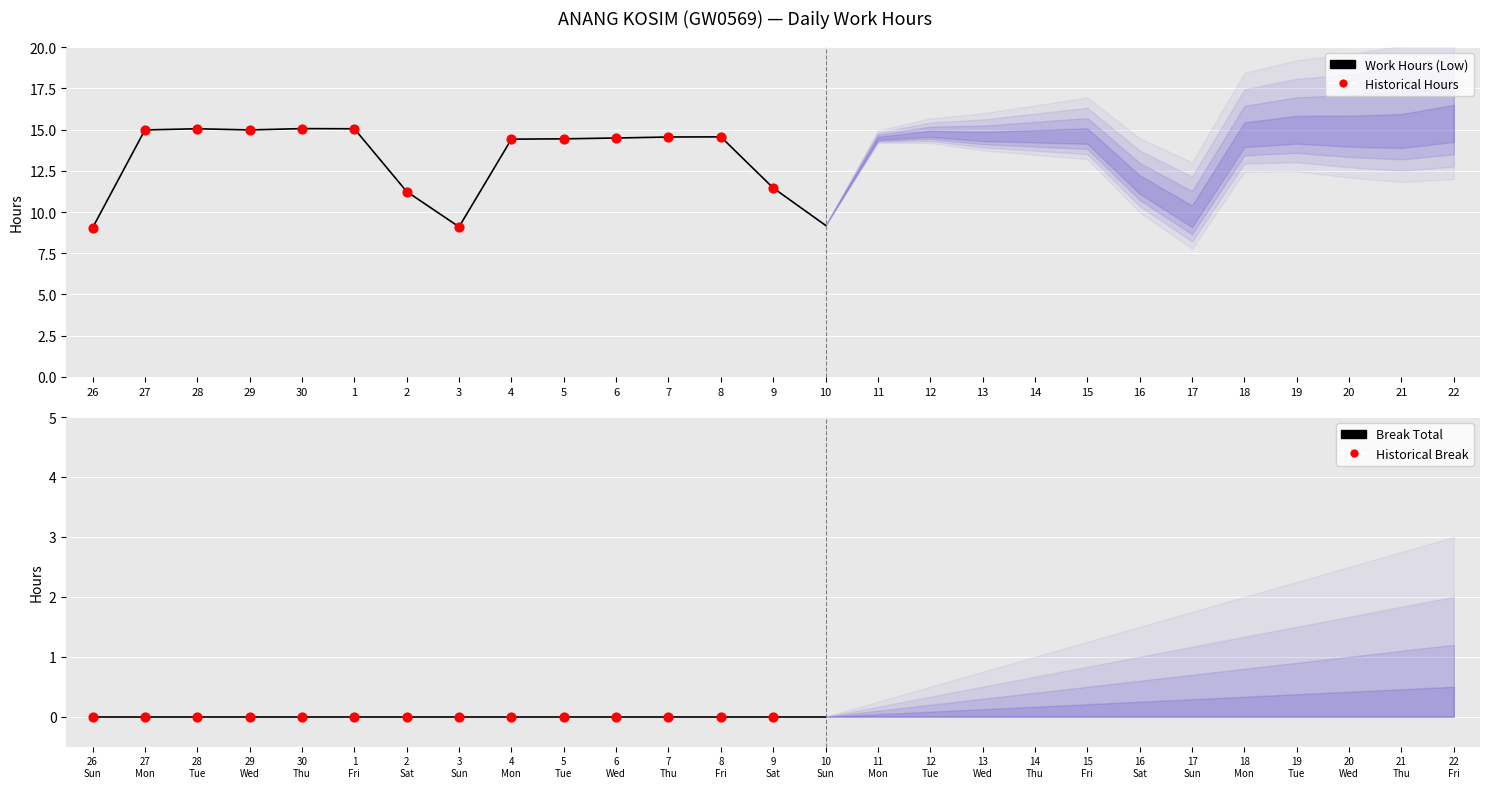

Which series reaches the maximum Y coordinate?

Low